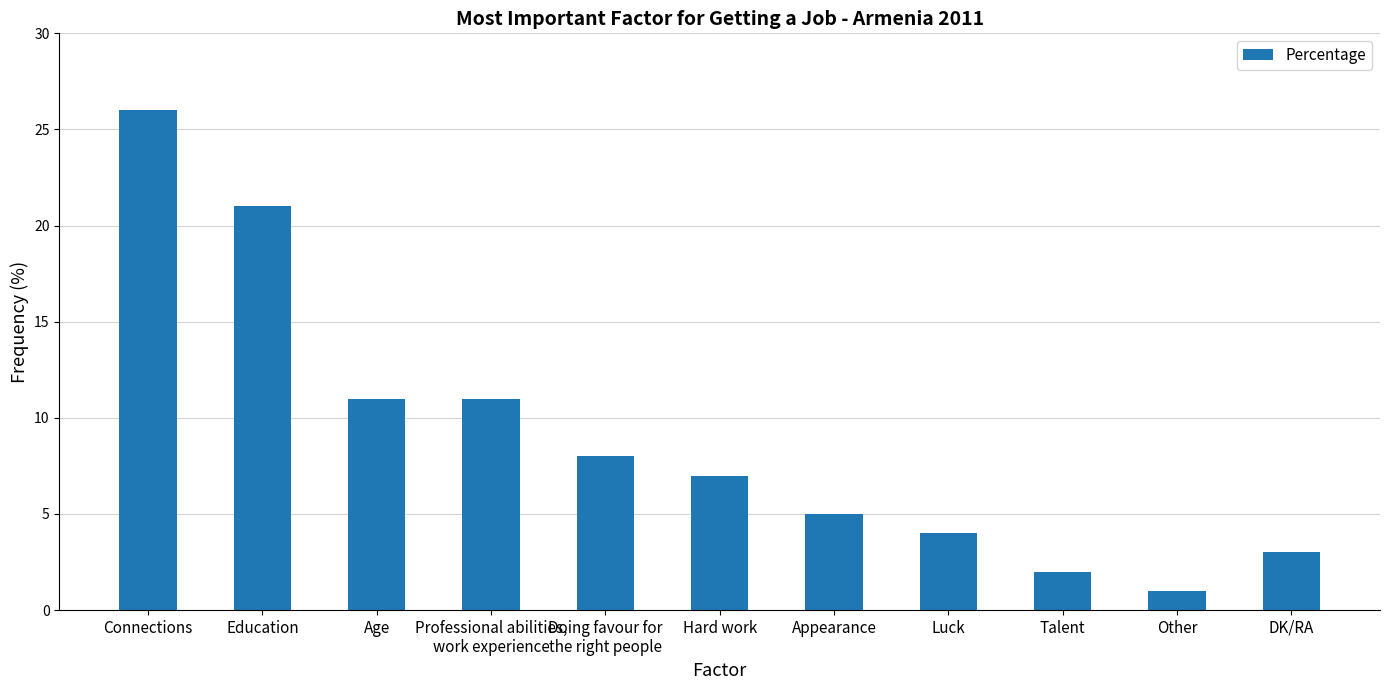

Is it true that the value at Luck is 6?

False